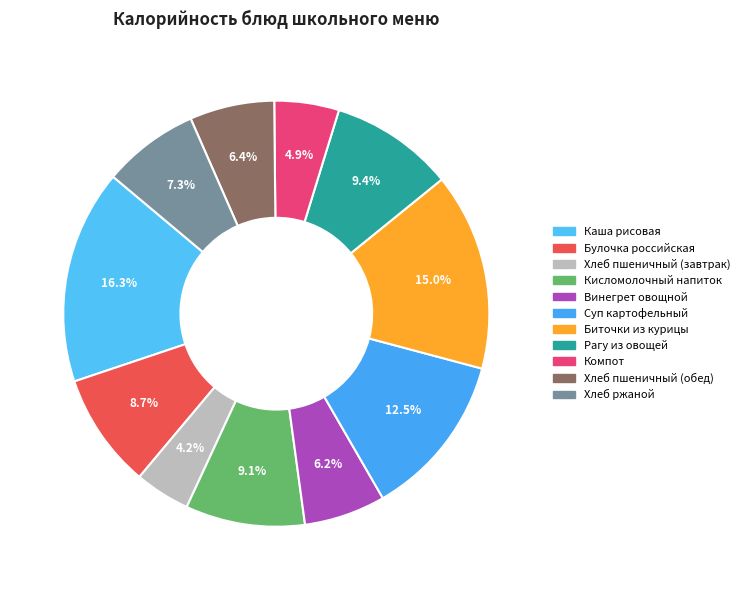

Which category has the smallest portion of the pie?

Хлеб пшеничный (завтрак)